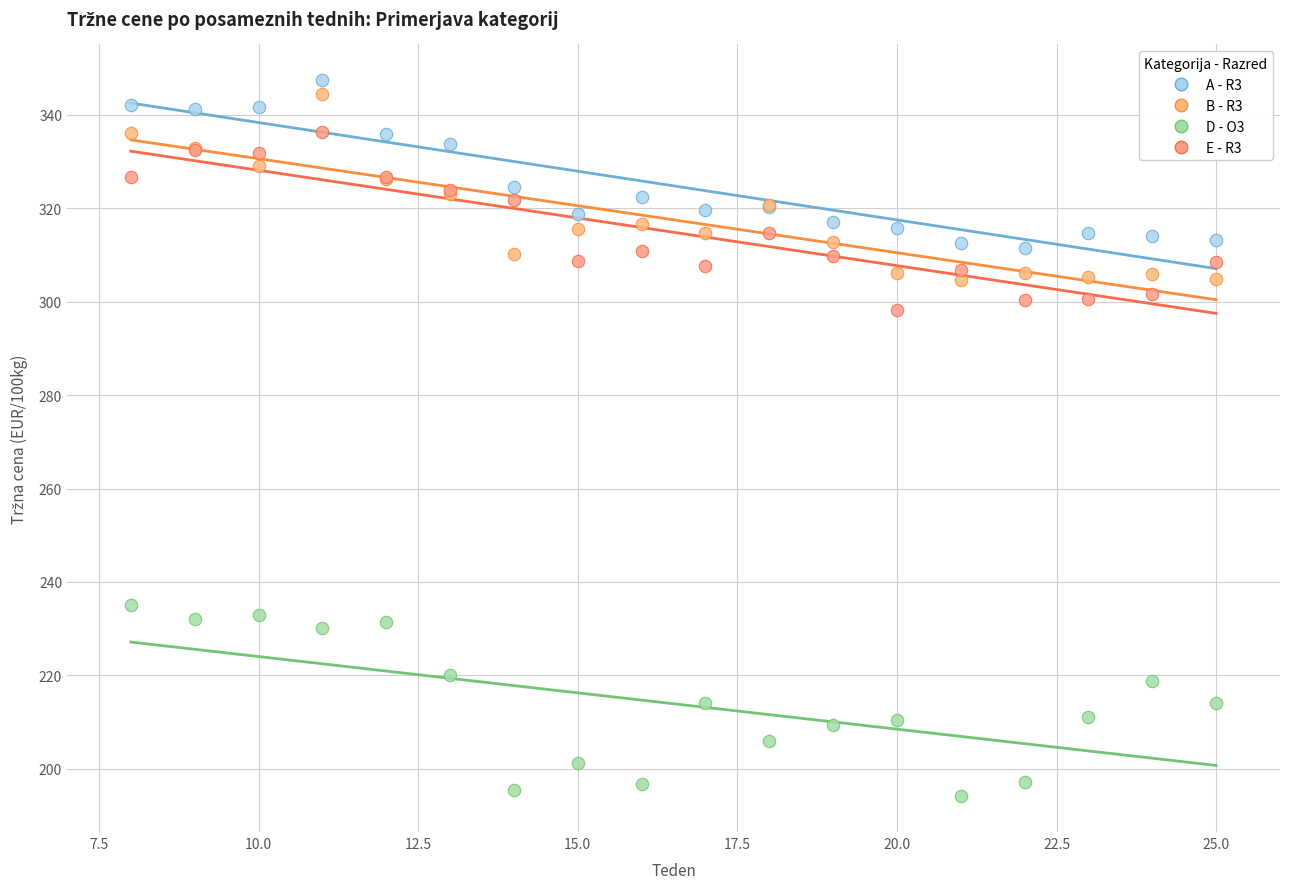

Which series reaches the minimum Y coordinate?

D - O3